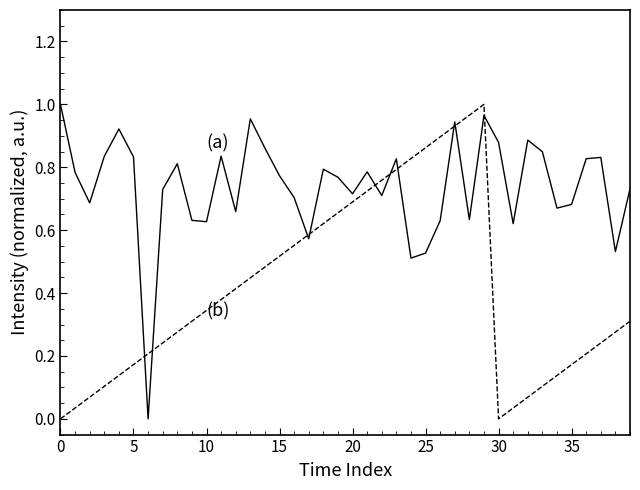

Does the chart have visible grid lines?

No